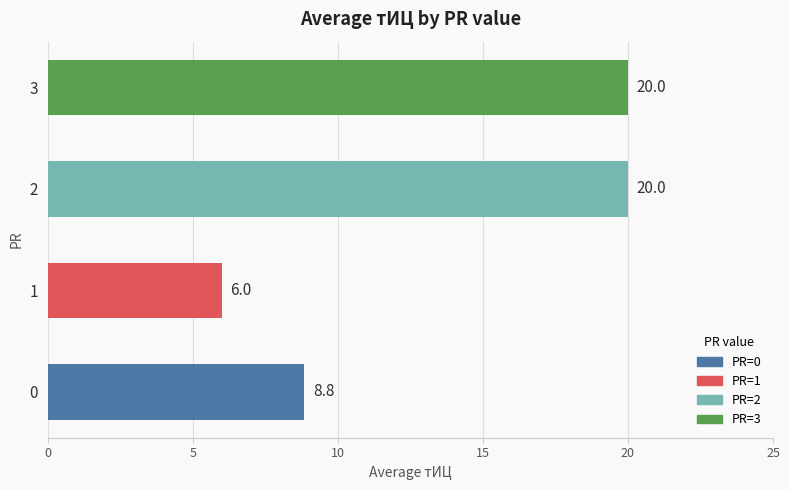

What is the difference between the second highest and minimum values?

14.0